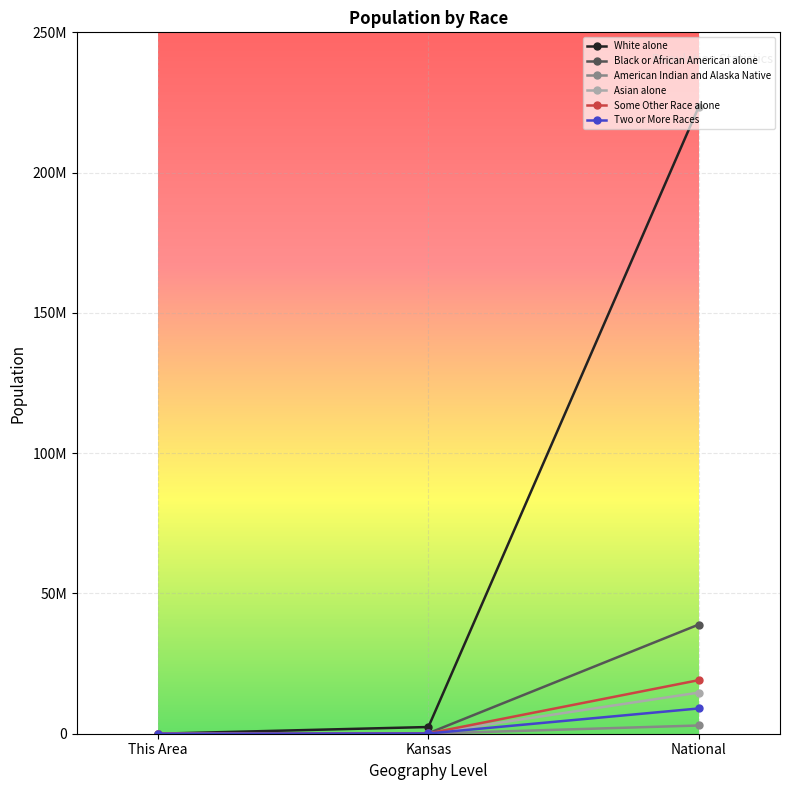

What is the sum of the Asian alone values at National and This Area?

14674259